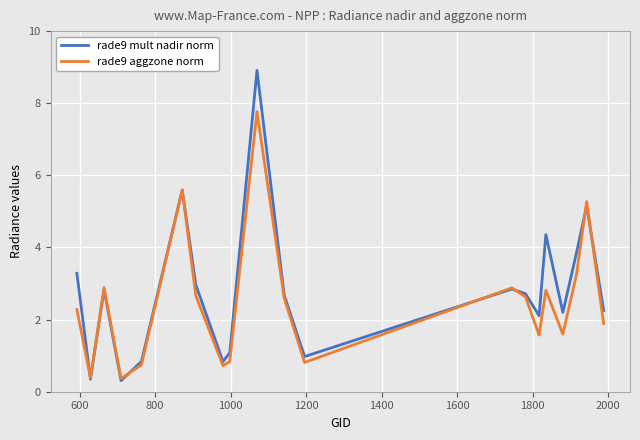

True or false: rade9 aggzone norm has more than 2 points higher than both neighbors.

True